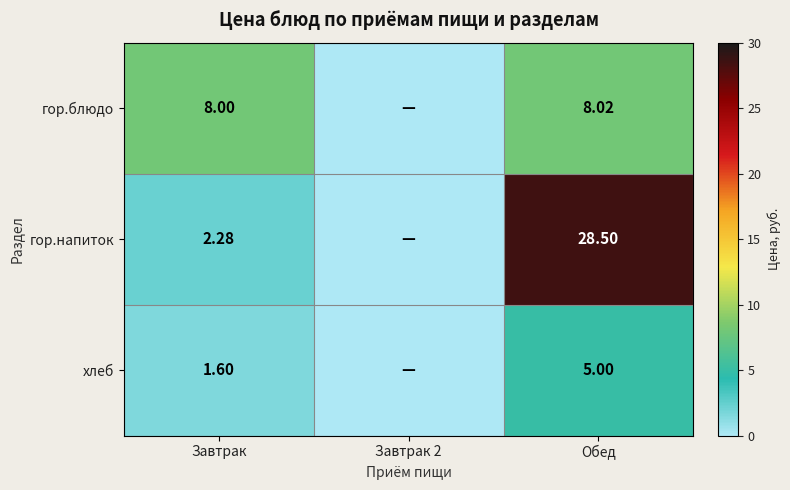

The гор.блюдо series shows 13.9 at Завтрак. True or false?

False